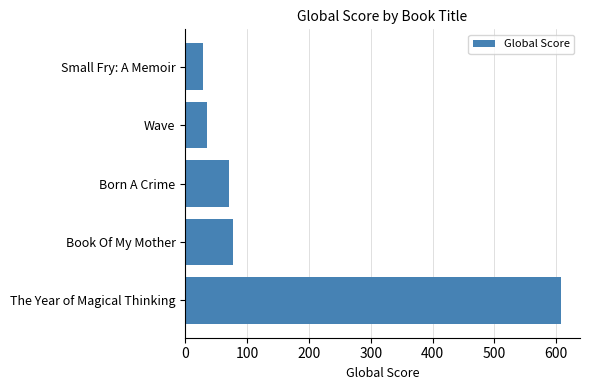

Reading bottom to top, what are all the values shown in this chart?

608	78	70	36	28